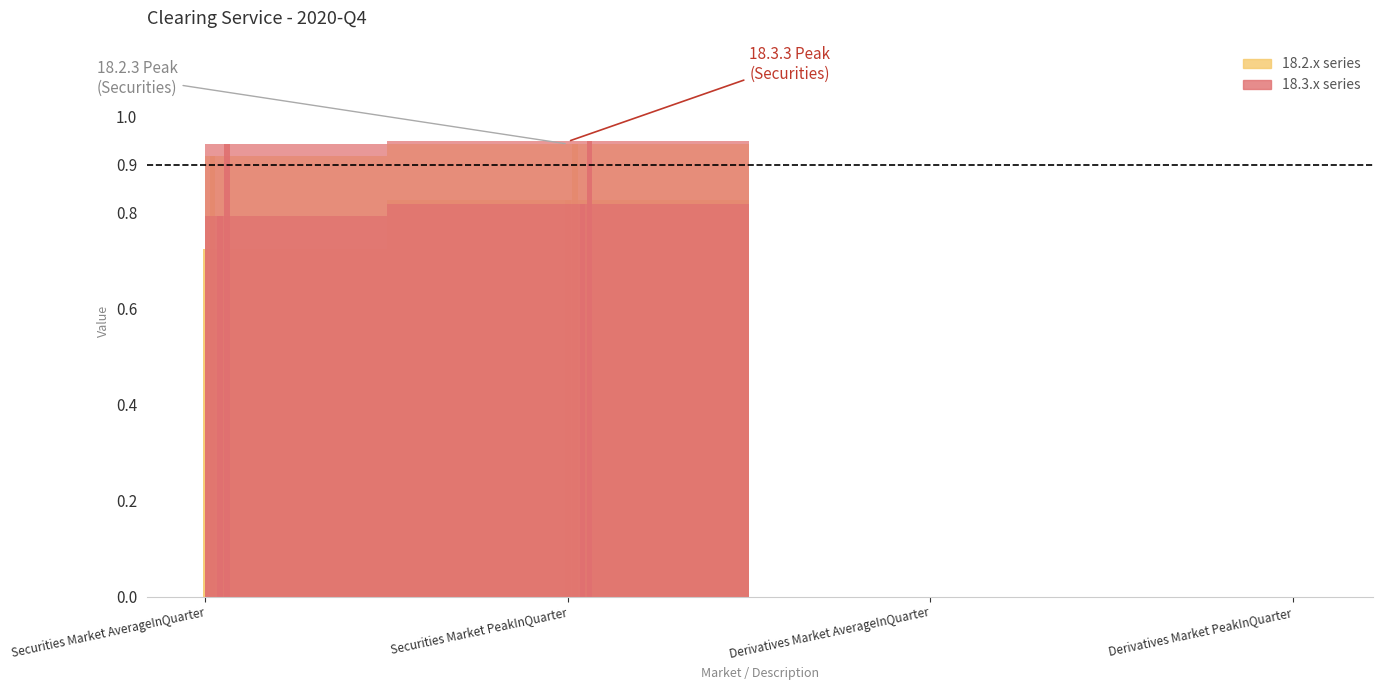

What is the label of the 1st bar from the right?

Derivatives Market PeakInQuarter